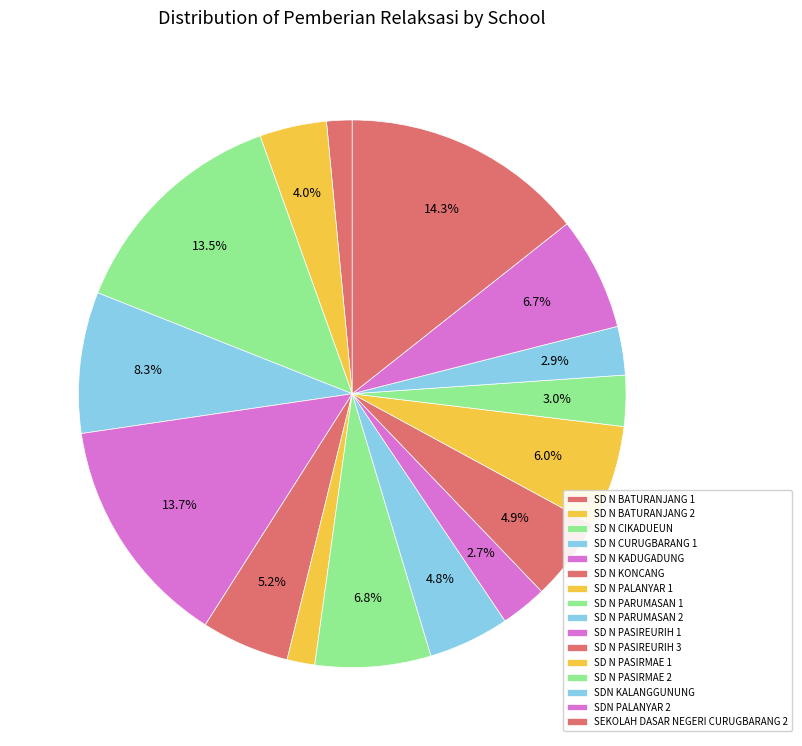

Count the number of slices in the pie.

16